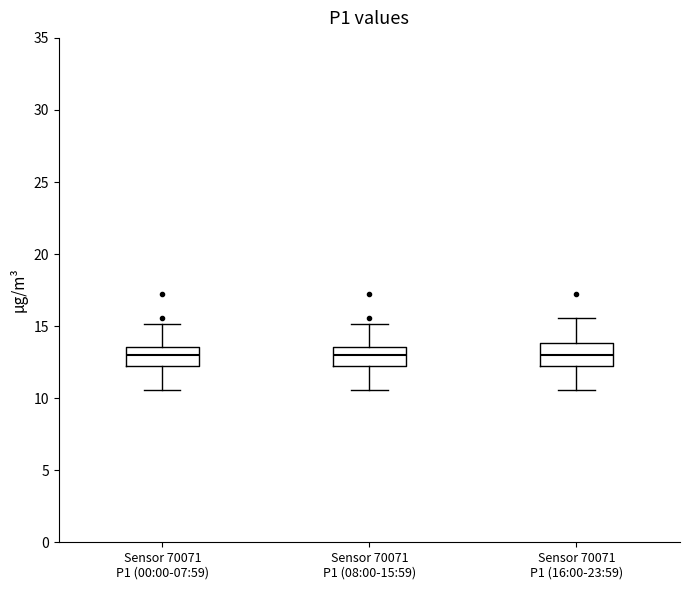

Where does the lower whisker of the box for Sensor 70071 P1 (00:00-07:59) end on the y-axis? The values are not printed on the chart, so give them approximately, as read against the axis.

10.5